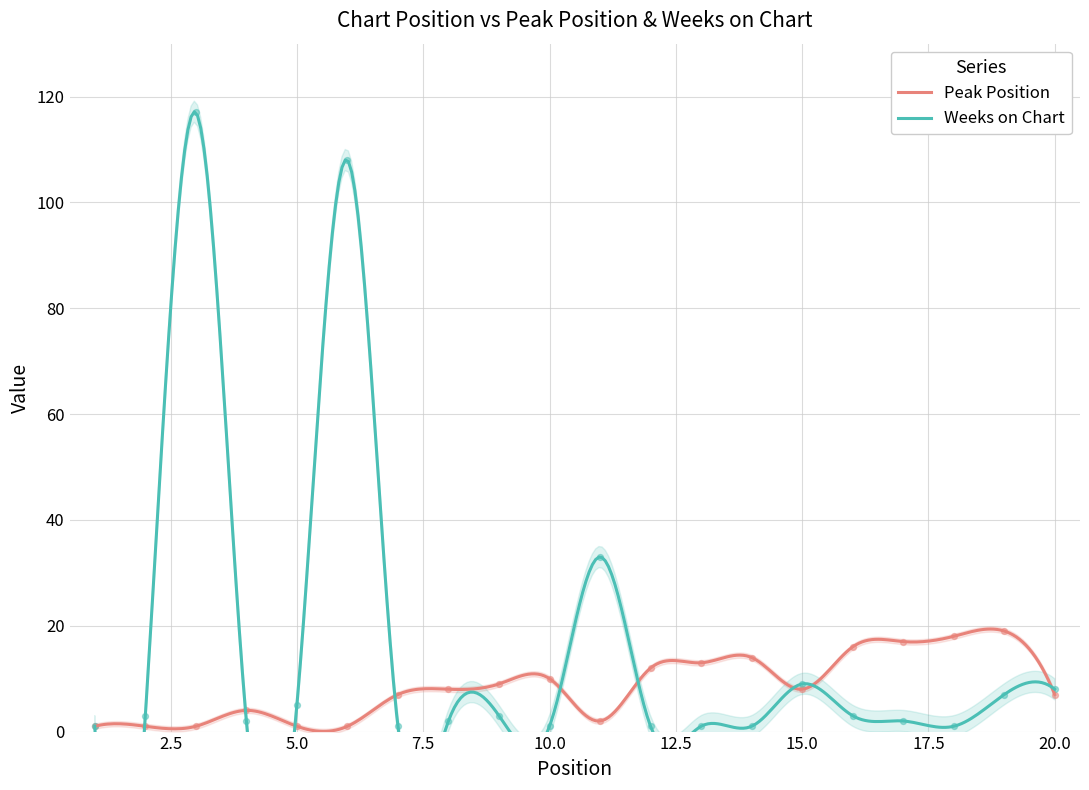

Which series has the widest spread of Y values?

Weeks on Chart